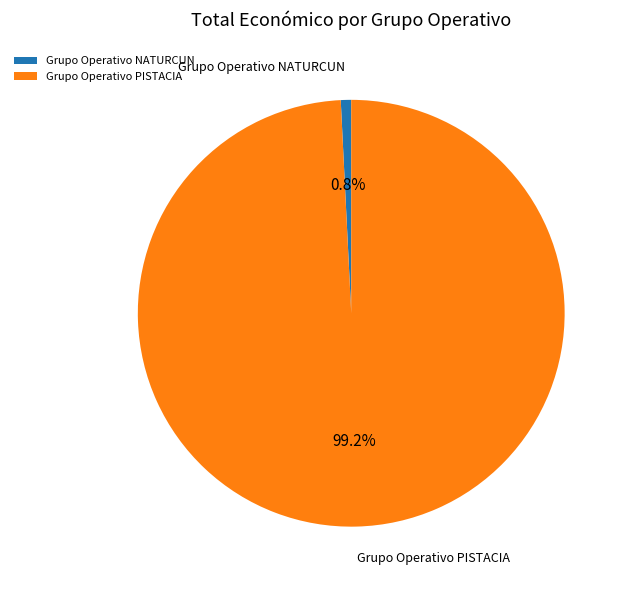

Between Grupo Operativo NATURCUN and Grupo Operativo PISTACIA, which is larger?

Grupo Operativo PISTACIA